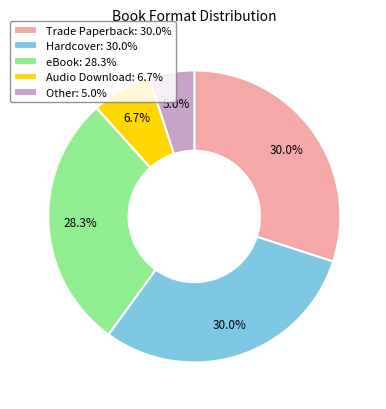

Count the number of slices in the pie.

5